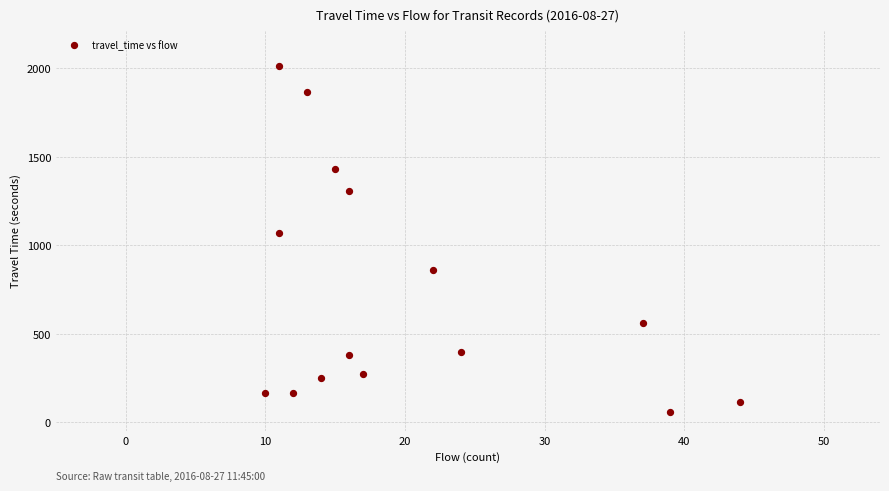

What Y value in the scatter plot is closest to 1036?

1068